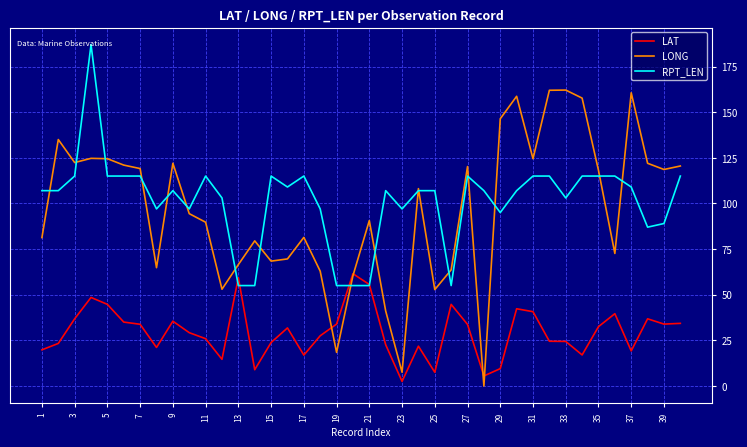

What is the maximum value shown in the chart?

187.0